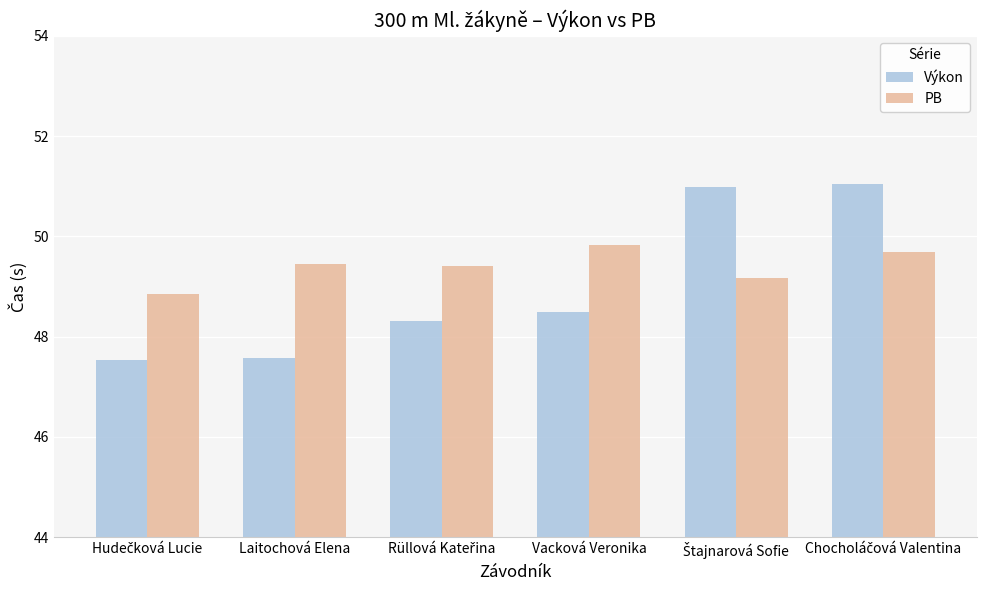

True or false: PB has a value of 49.8 at Vacková Veronika.

True